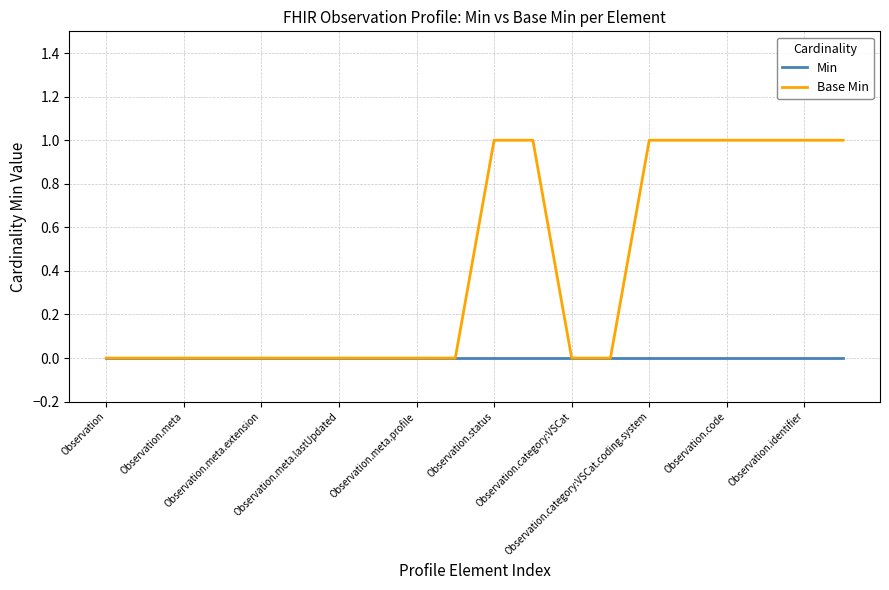

Rank the series by their average value, from highest to lowest.

Base Min, Min